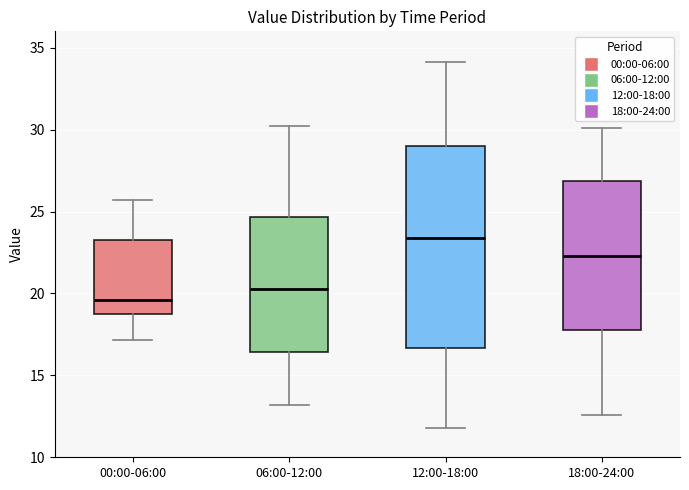

Reading left to right, read every box against the y-axis: the position of its median line, the range the box covers, and the ends of its whiskers. The values are not printed on the chart, so give them approximately, as read against the axis.

00:00-06:00: median 19.5, box 18.5 to 23.5, whiskers 17.0 to 25.5
06:00-12:00: median 20.5, box 16.5 to 24.5, whiskers 13.0 to 30.0
12:00-18:00: median 23.5, box 16.5 to 29.0, whiskers 12.0 to 34.0
18:00-24:00: median 22.5, box 18.0 to 27.0, whiskers 12.5 to 30.0